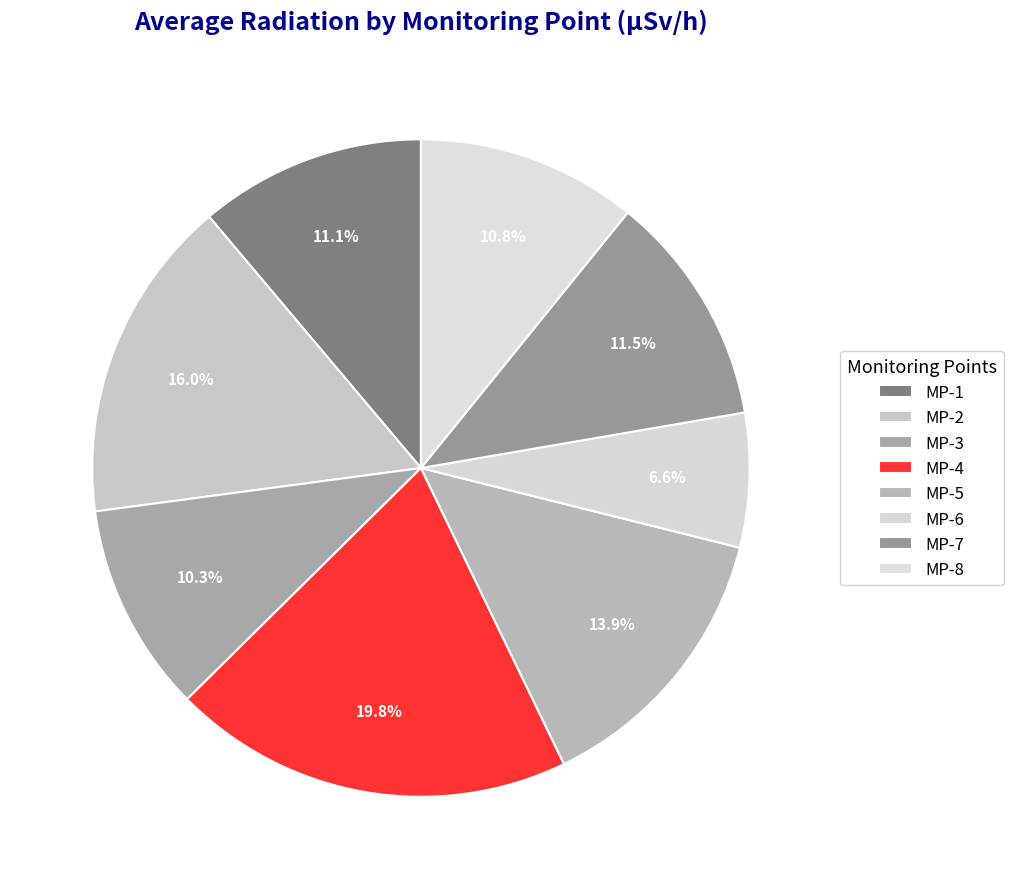

How many segments does this pie chart have?

8